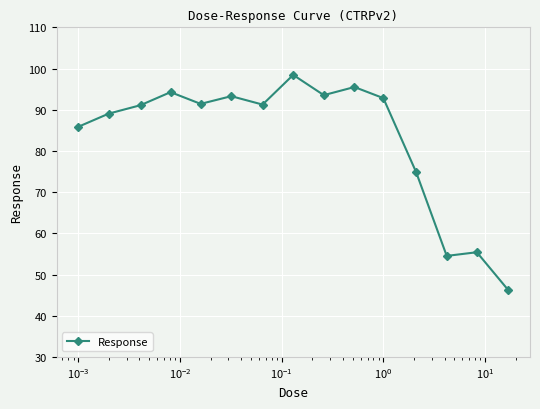

What is the maximum value shown in the chart?

98.5